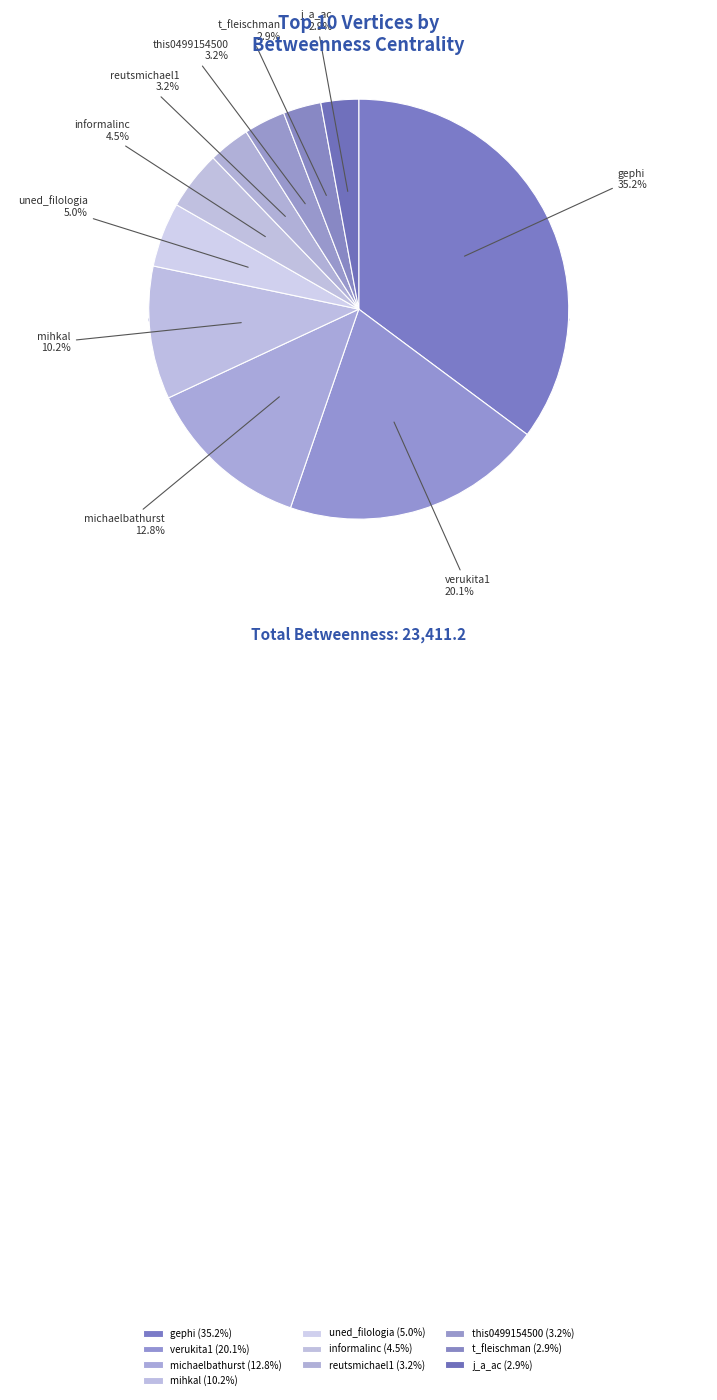

True or false: t_fleischman accounts for 15% of the total.

False